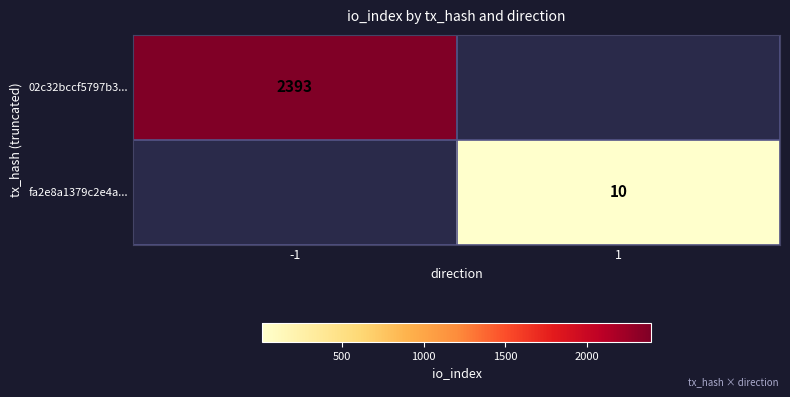

The value of 02c32bccf5797b3... at -1 is 2393. True or false?

True